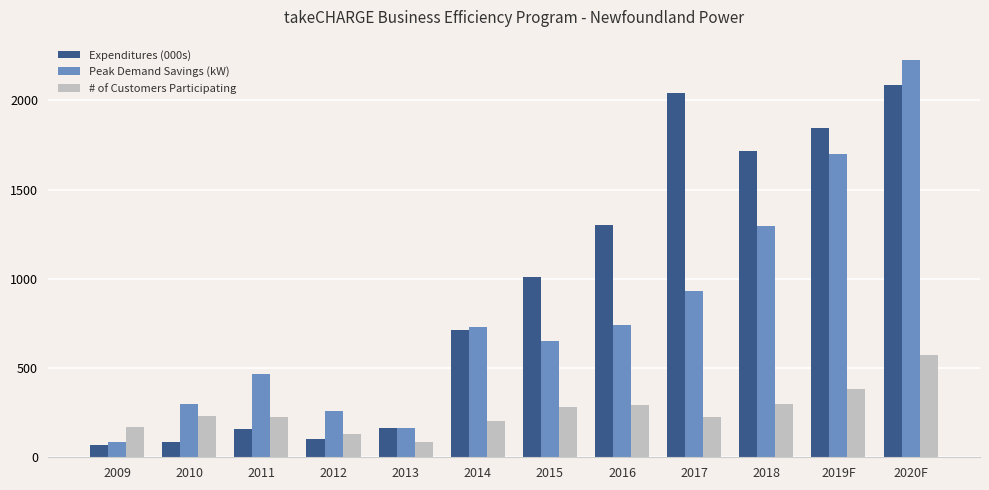

Count the number of data series in this chart.

3